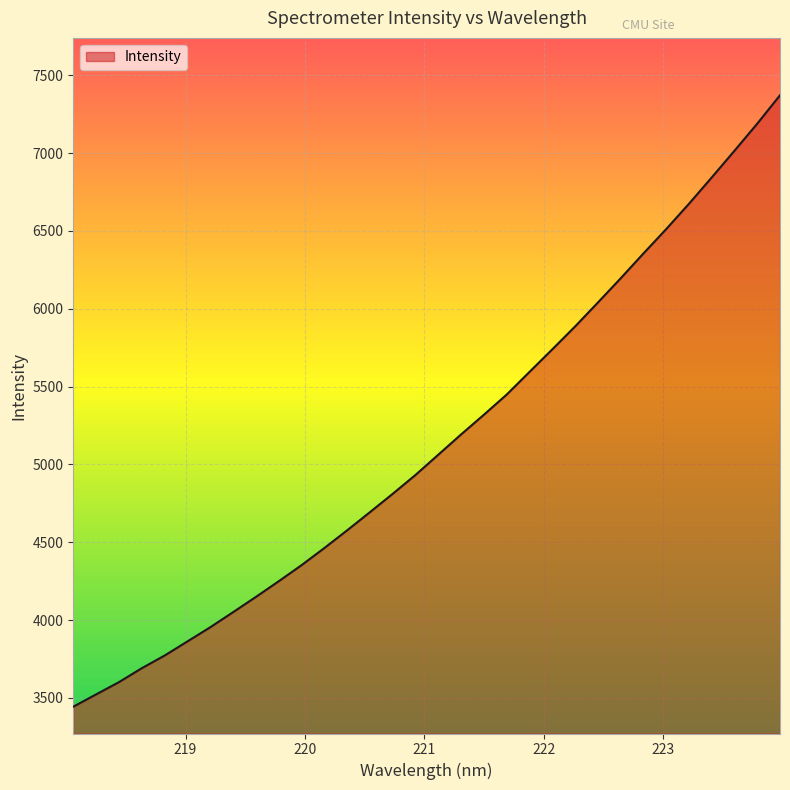

What is the greatest value displayed?

7372.0